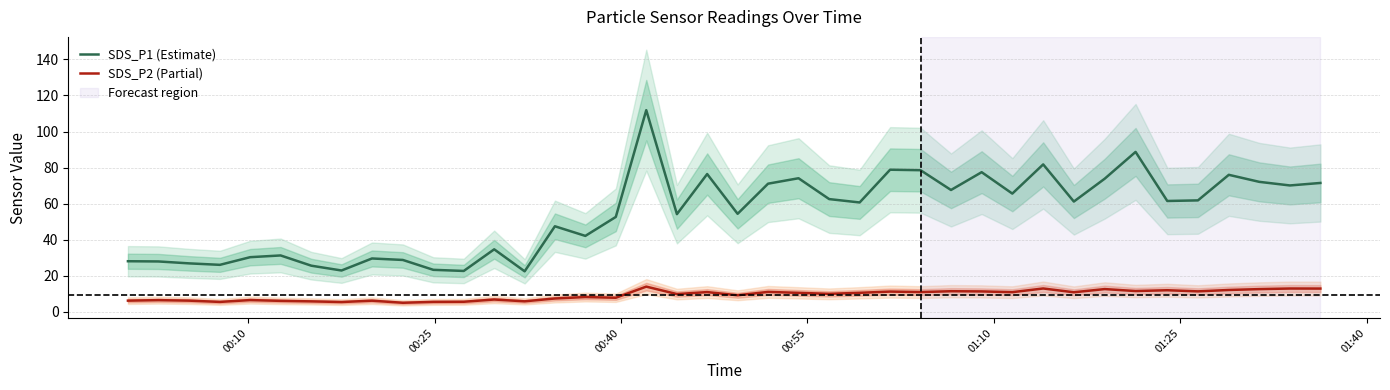

True or false: SDS_P1 (Estimate) and SDS_P2 (Partial) intersect in this chart.

False